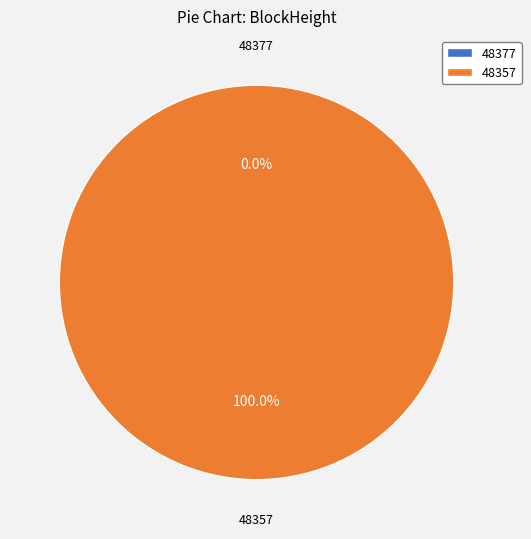

What percentage do 48357 and 48377 together represent?

100.0%